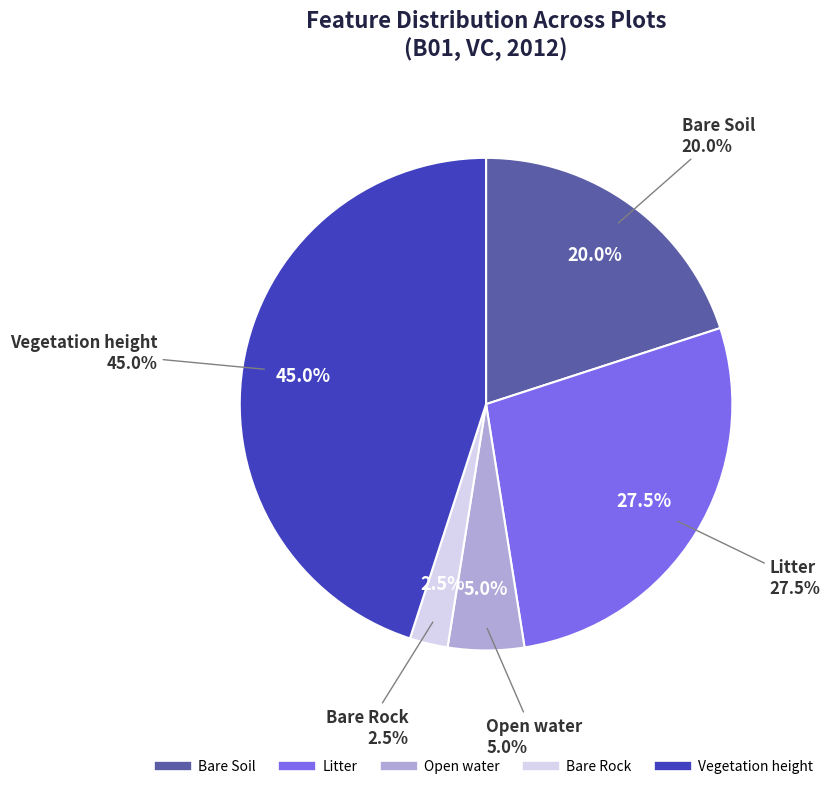

Which category has the smallest portion of the pie?

Bare Rock